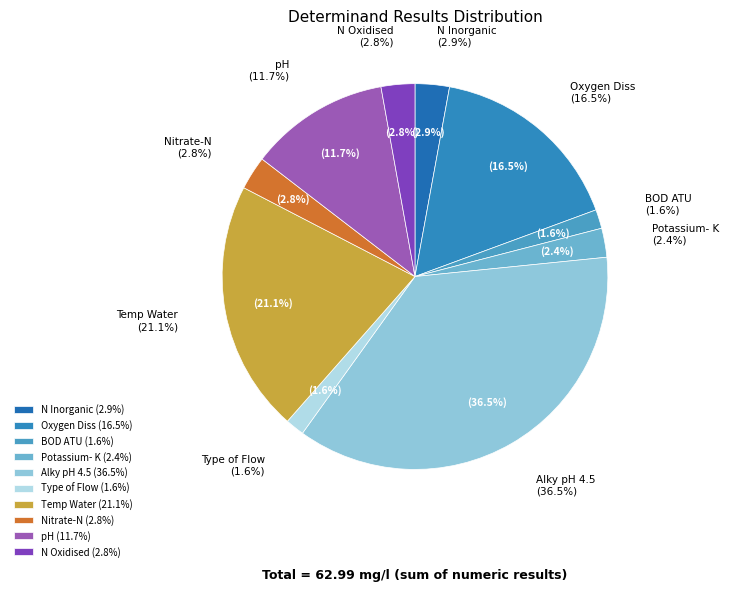

Which category has the biggest portion of the pie?

Alky pH 4.5